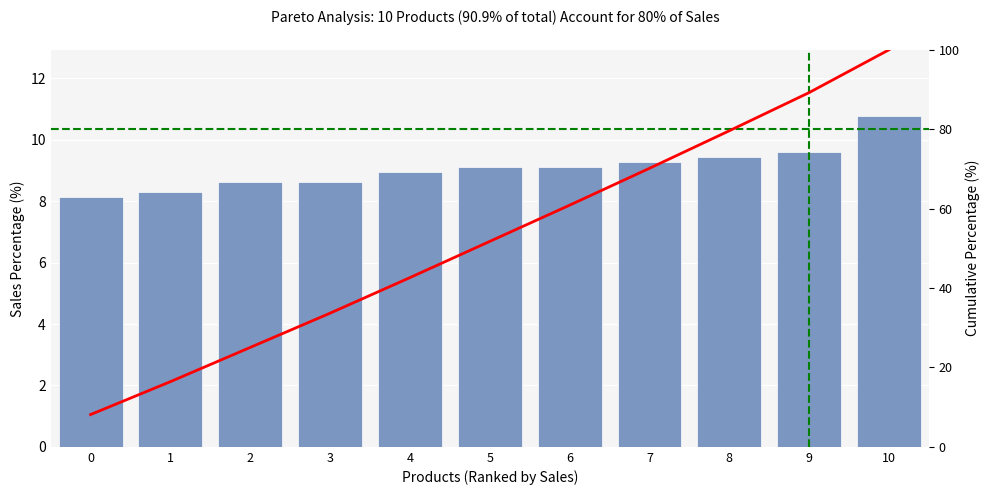

Reading left to right, transcribe all the data shown in this chart.

8.1	8.3	8.6	8.6	9.0	9.1	9.1	9.3	9.5	9.6	10.8